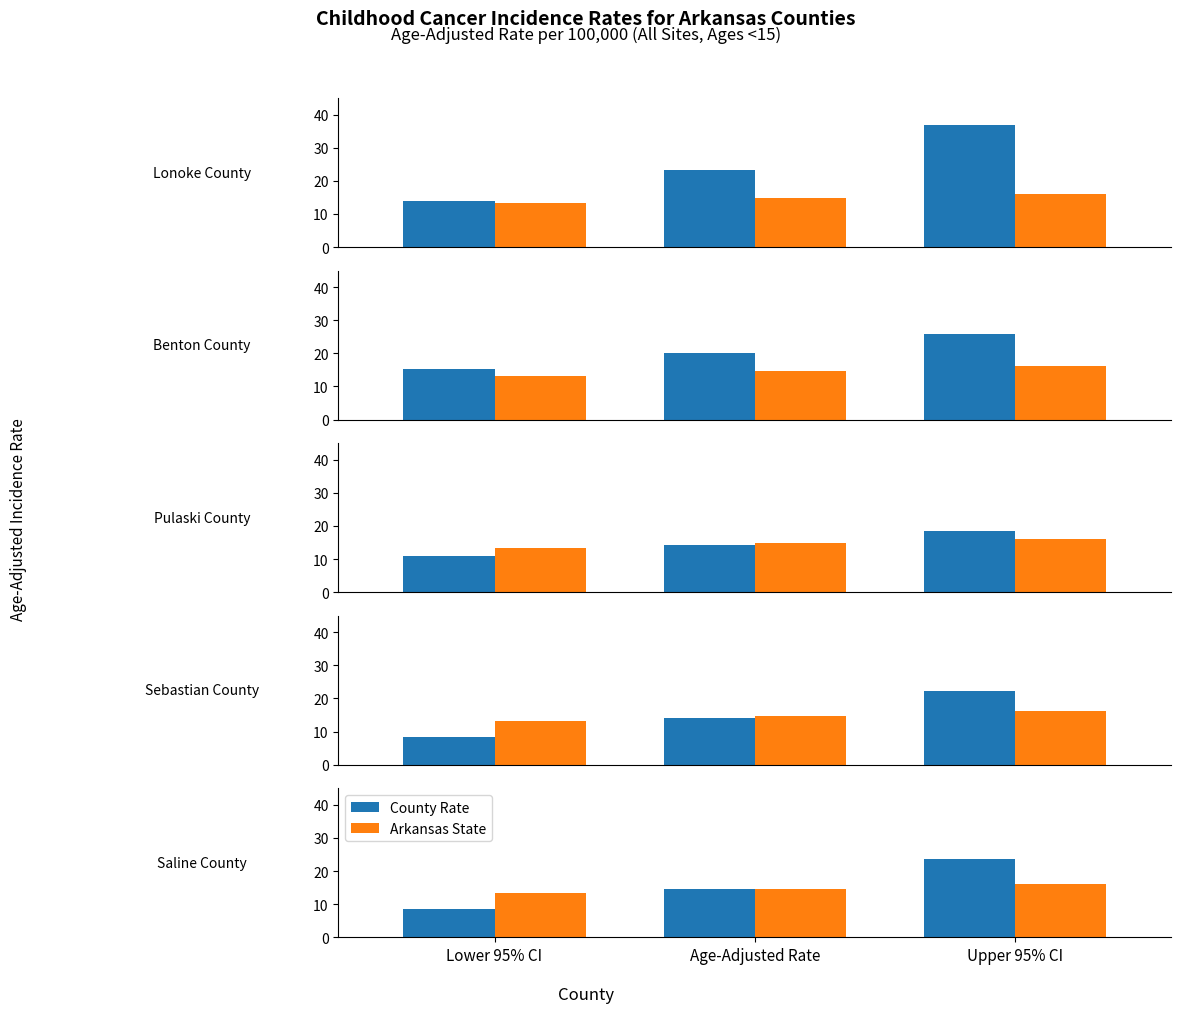

What are all the series names shown in the legend?

County Rate, Arkansas State